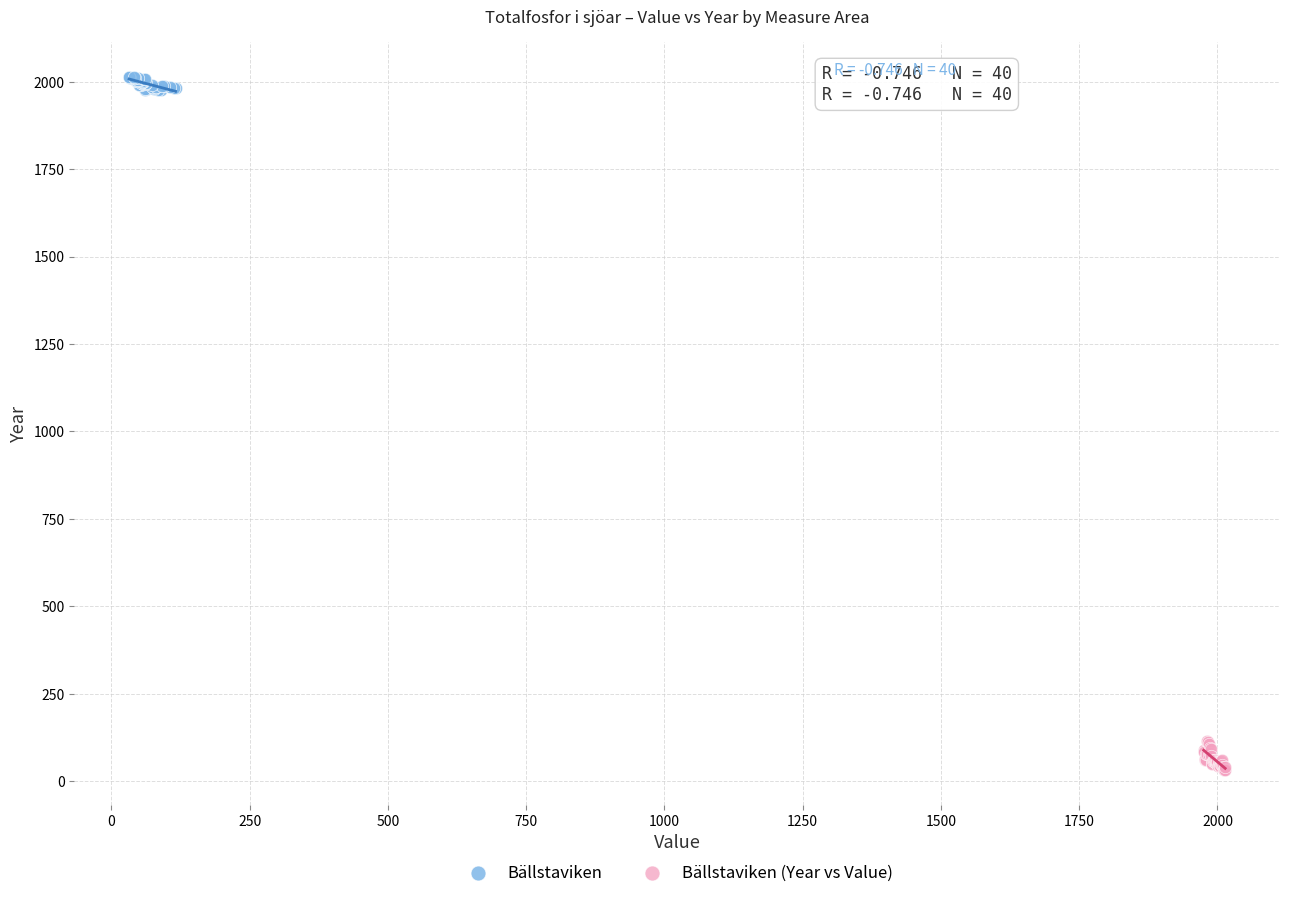

Which series contains the highest Y value?

Bällstaviken